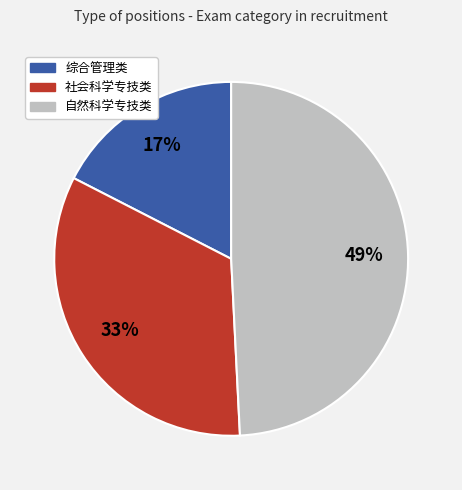

Count the number of slices in the pie.

3